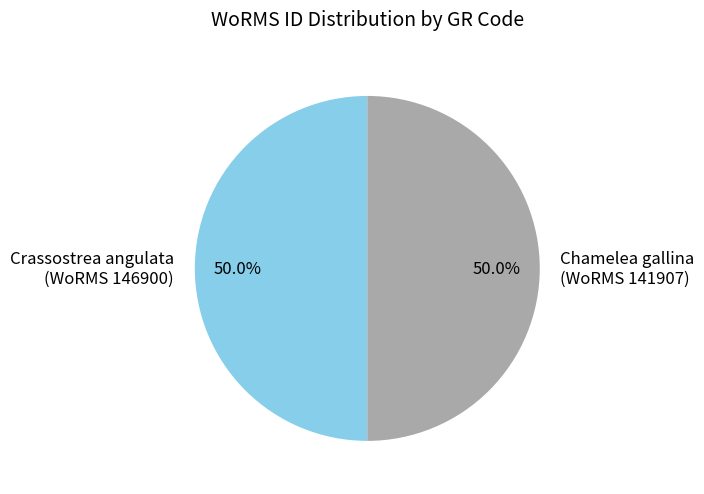

Count the number of slices in the pie.

2